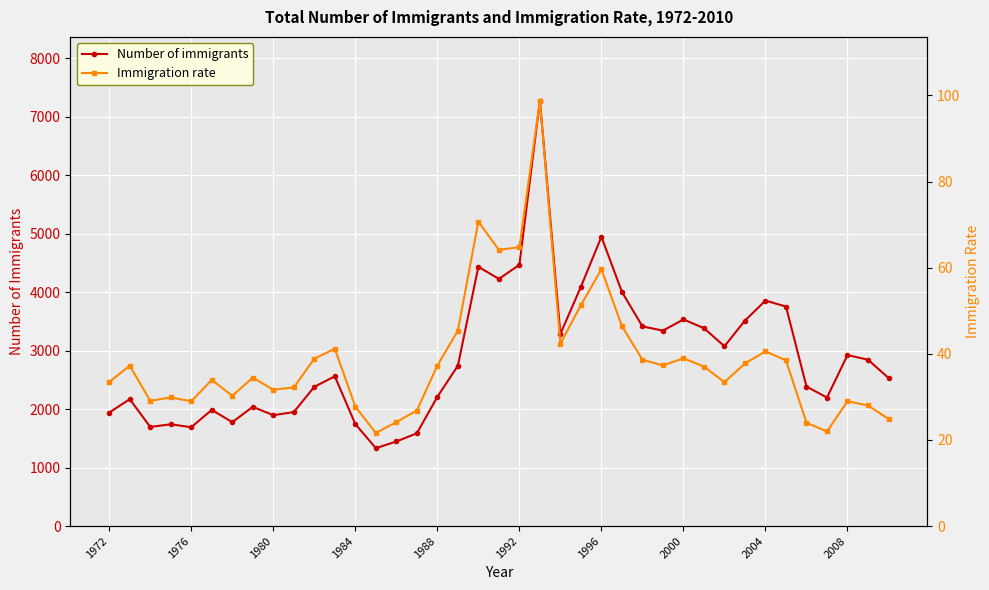

What is the highest value of the Number of immigrants series?

7278